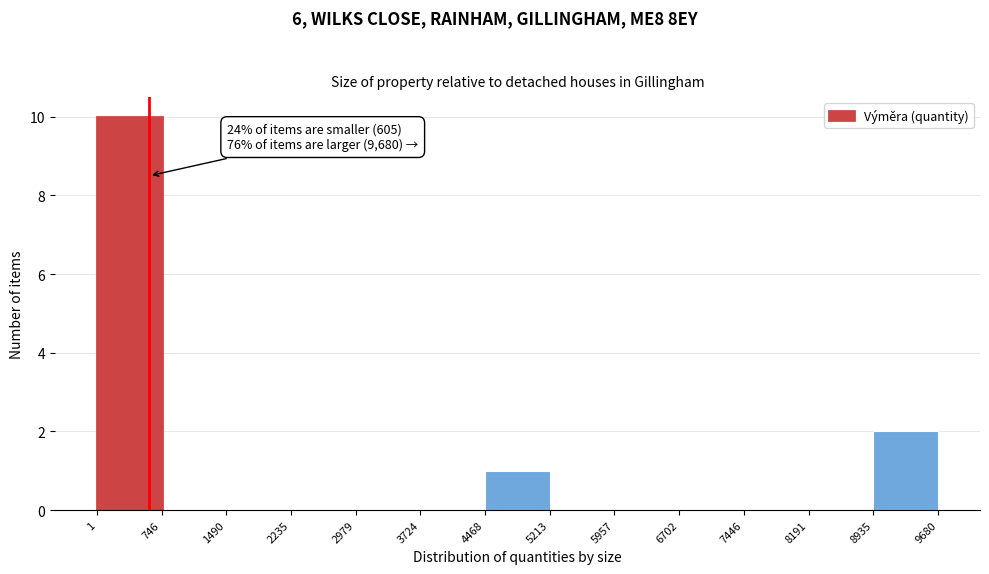

Which range on the x-axis has the tallest bar?

1 to 746